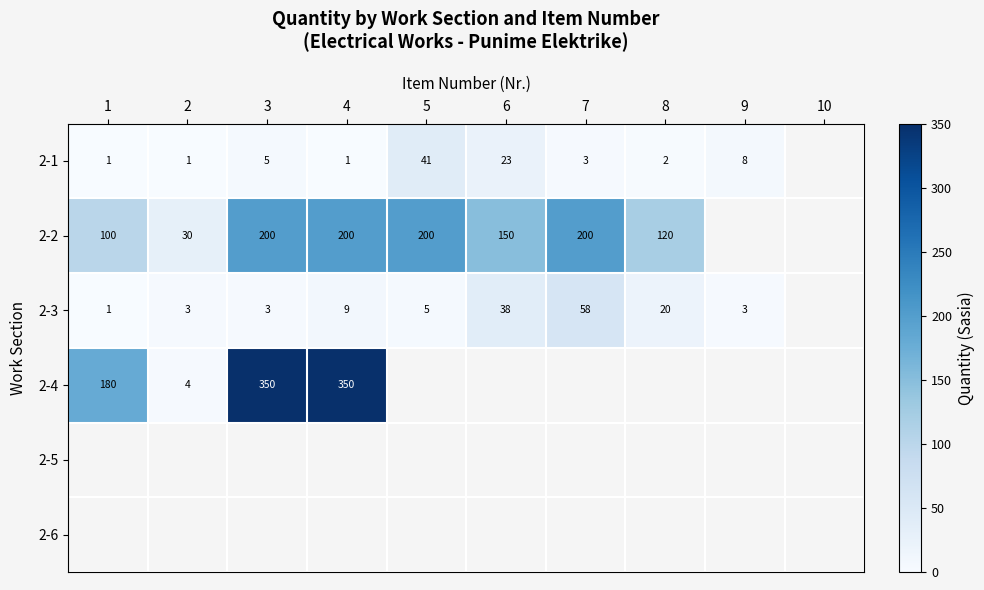

At how many categories does at least one series exceed 255?

2